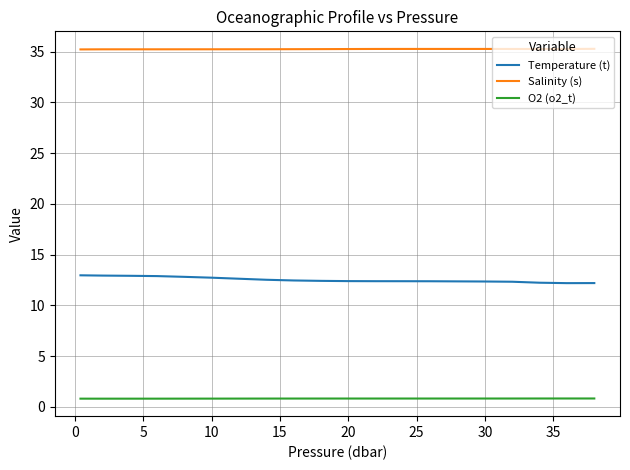

Rank the series by their maximum value, from highest to lowest.

Salinity (s), Temperature (t), O2 (o2_t)